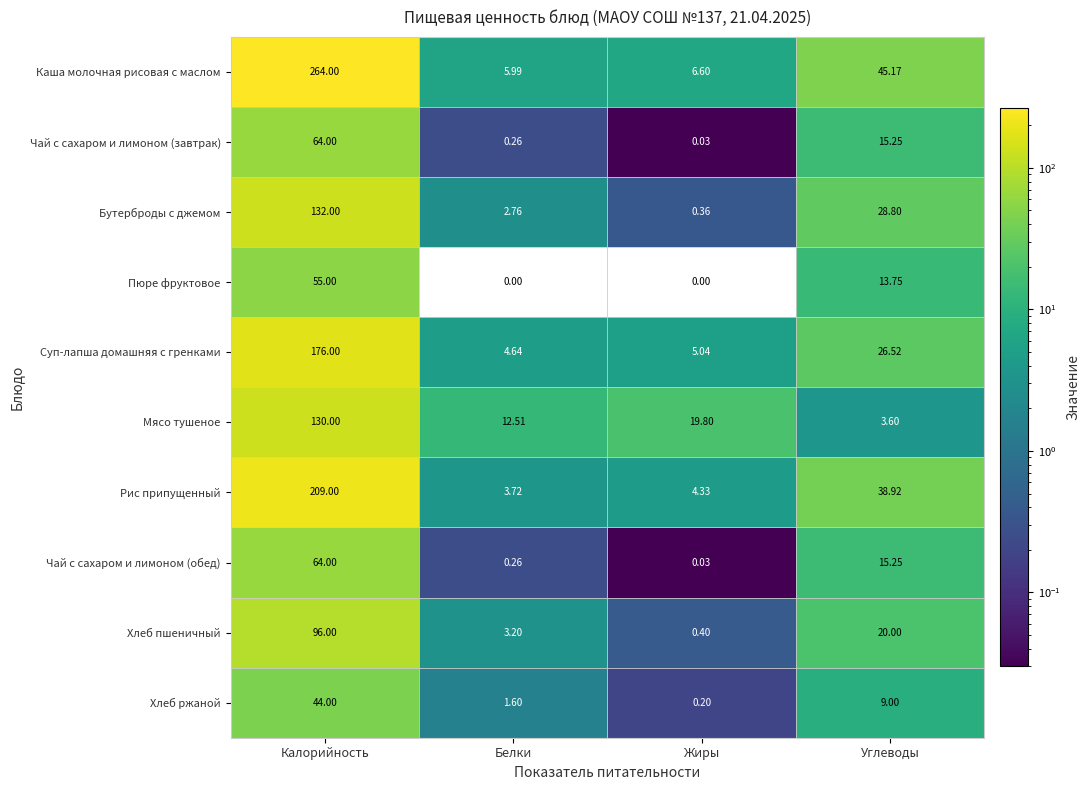

Where is Рис припущенный nearest to the value 106?

Углеводы